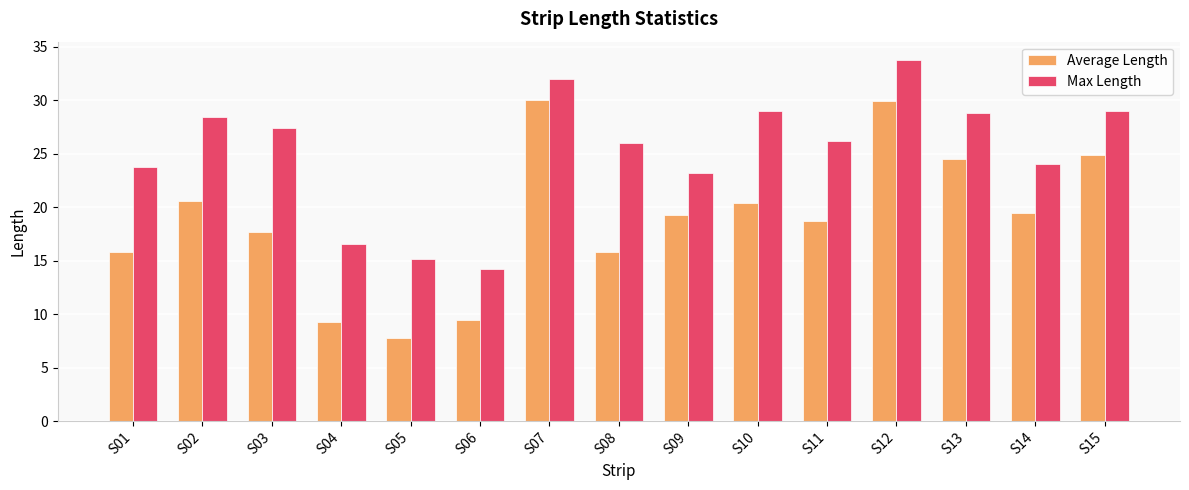

What is the value of the Max Length bar at the 13th from the left?

28.8